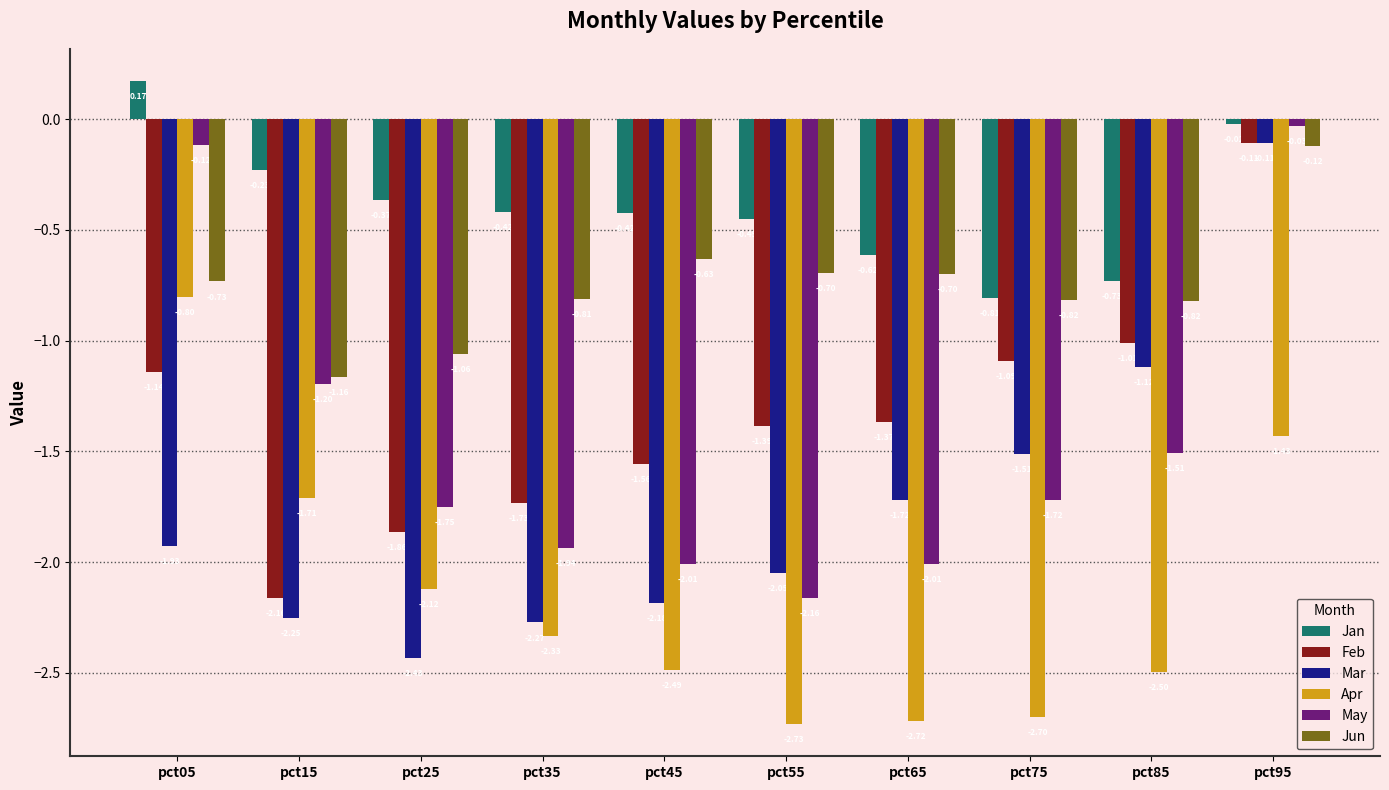

True or false: Apr has a value of -2.7 at pct55.

True